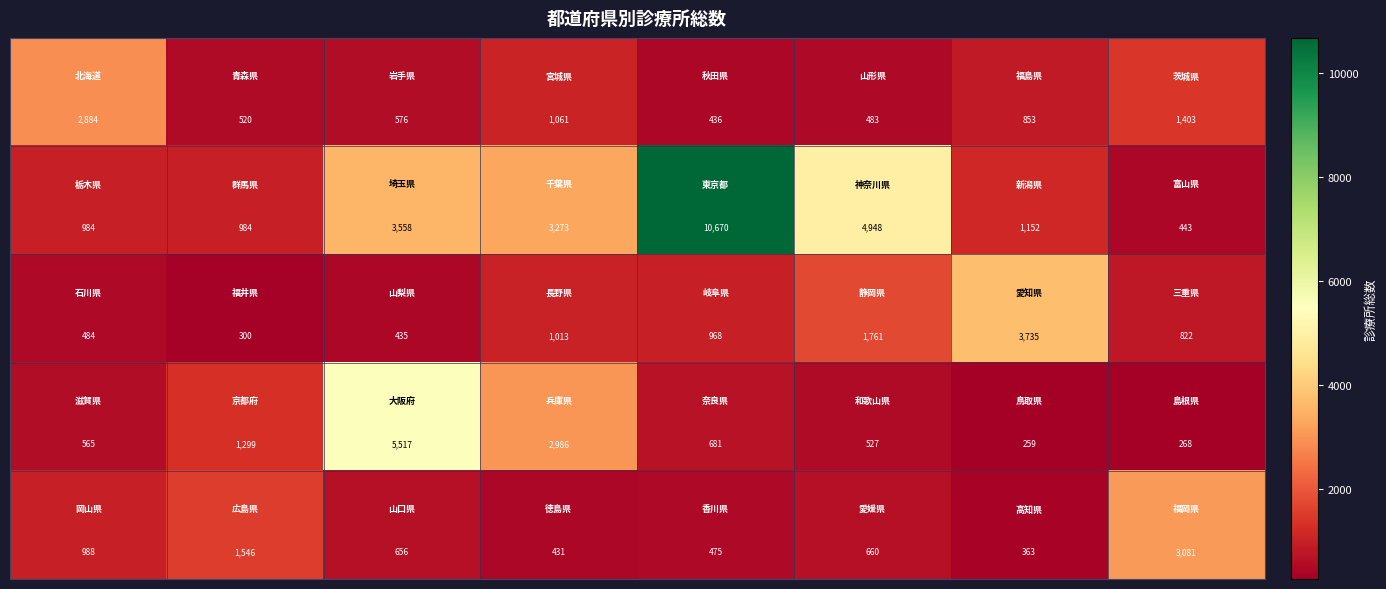

What is the smallest value displayed?

259